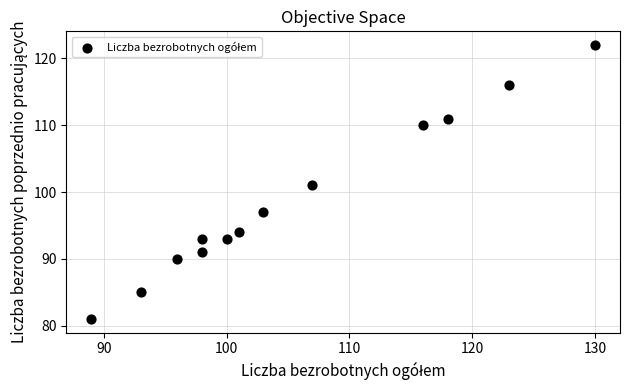

What is the range of Y values (max minus min)?

41